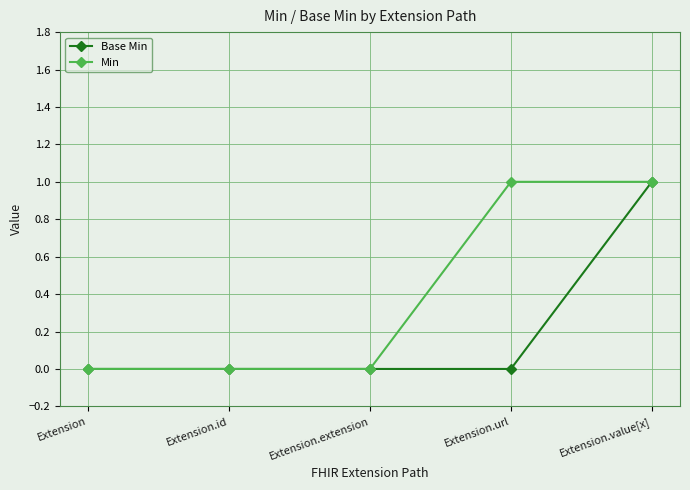

What position from the left is Extension.url?

4